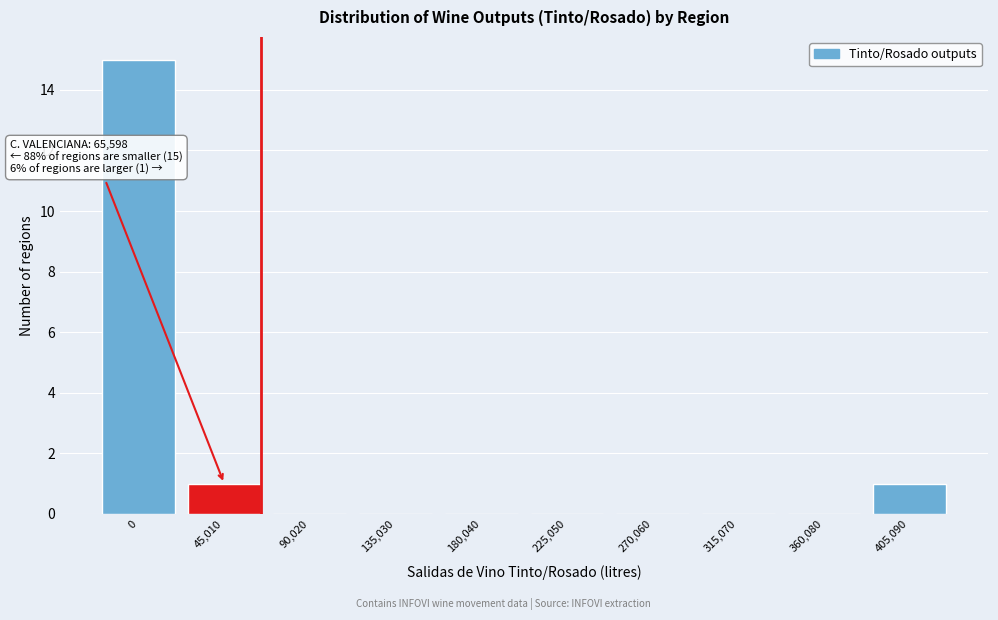

Reading left to right, list all the values displayed in this chart.

0=15	45,010=1	90,020=0	135,030=0	180,040=0	225,050=0	270,060=0	315,070=0	360,080=0	405,090=1